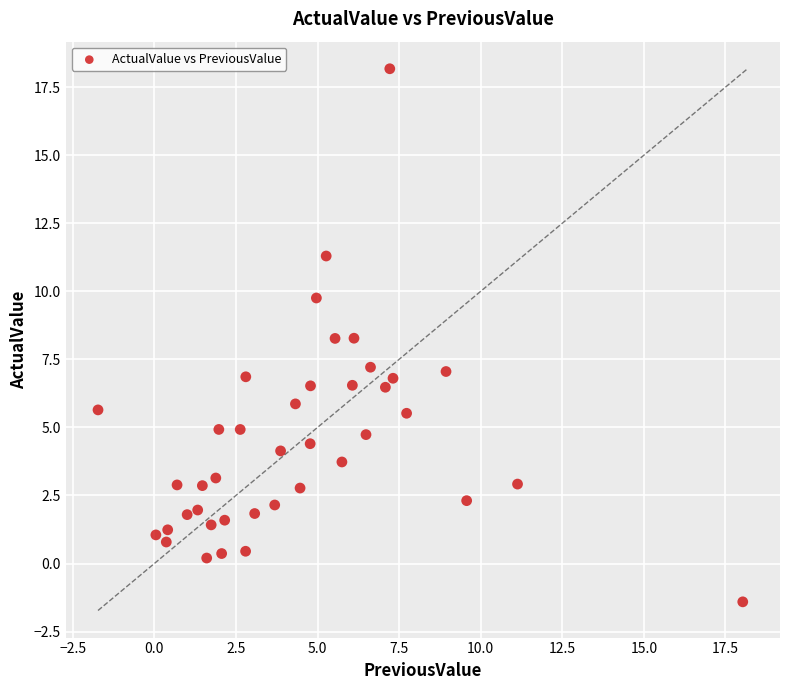

What is the range of Y values (max minus min)?

19.6